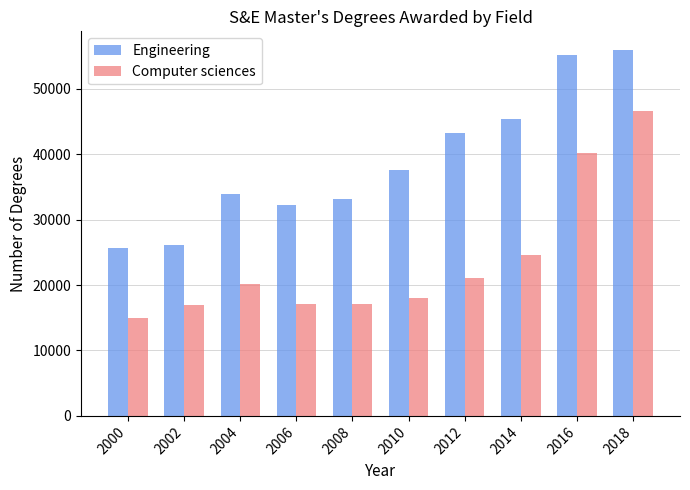

Where is Engineering nearest to the value 40860?

2012